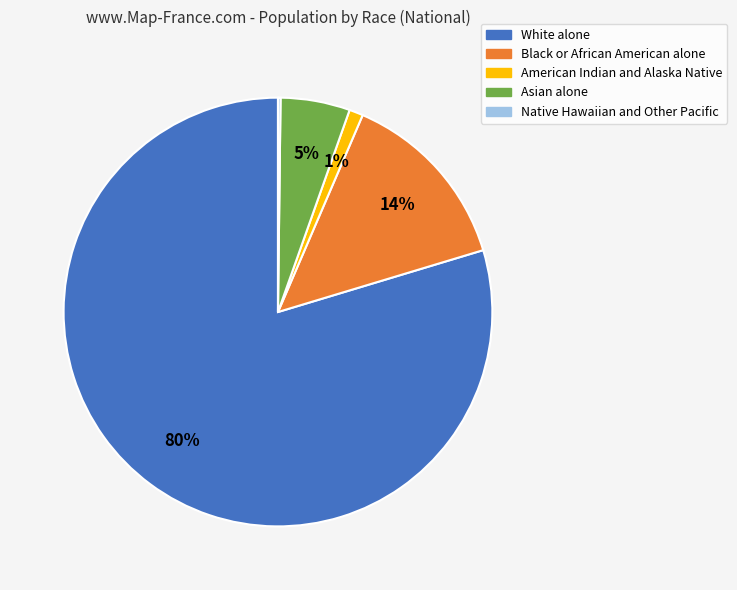

Is it true that White alone is 80% of the pie?

True